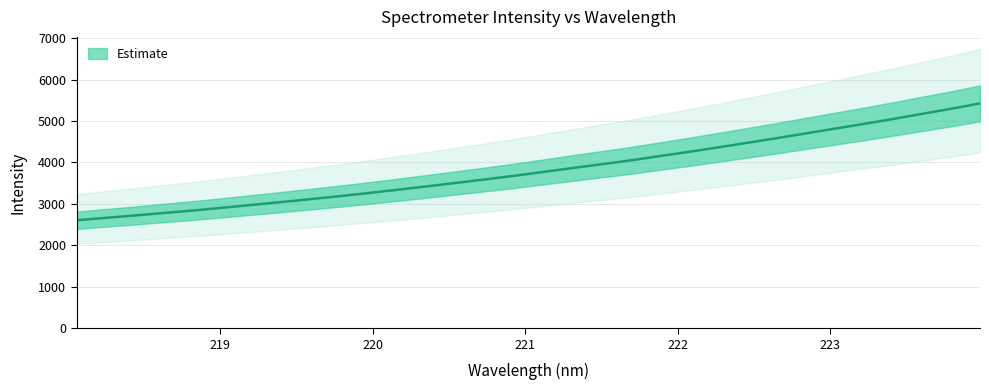

What is the greatest value displayed?

5423.4